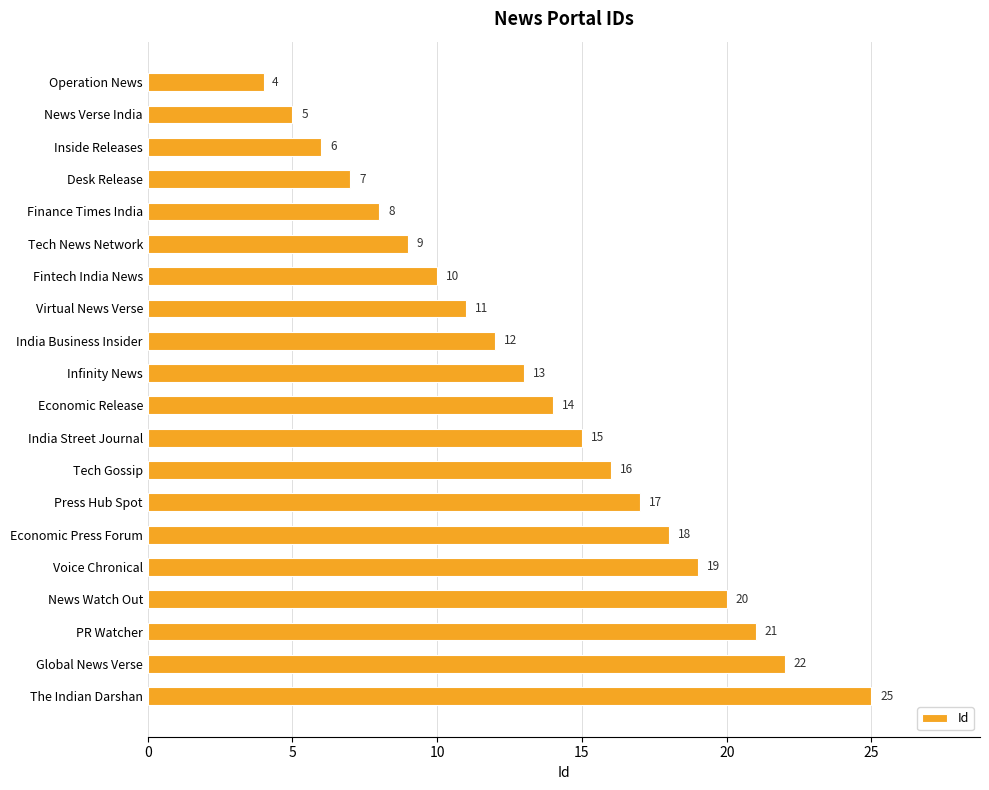

True or false: the data shows 26 at Press Hub Spot.

False